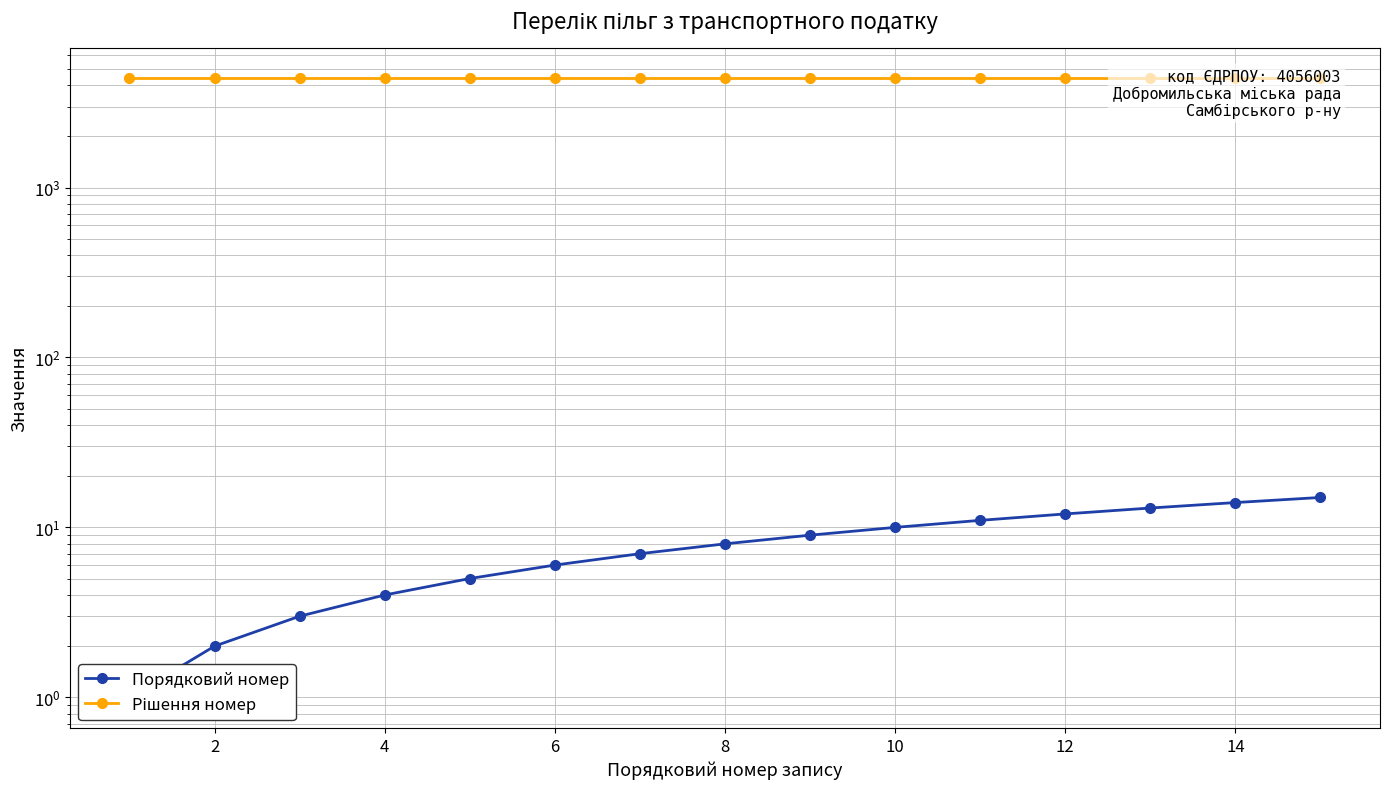

True or false: Порядковий номер and Рішення номер cross at least once.

False